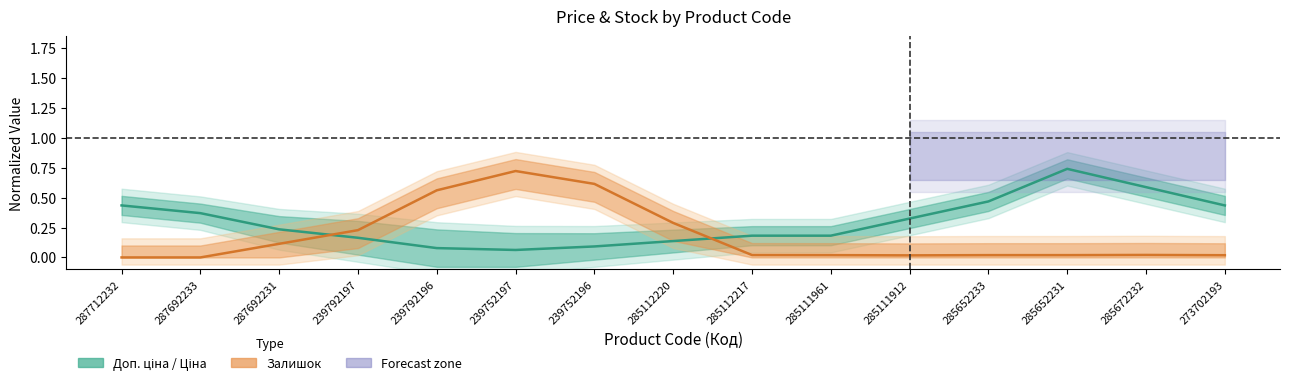

Reading left to right, what are all the values shown in this chart?

Доп. ціна (normalized): 287712232=0.4	287692233=0.4	287692231=0.2	239792197=0.2	239792196=0.1	239752197=0.1	239752196=0.1	285112220=0.1	285112217=0.2	285111961=0.2	285111912=0.3	285652233=0.5	285652231=0.7	285672232=0.6	273702193=0.4
Залишок (normalized): 287712232=0.0	287692233=0.0	287692231=0.1	239792197=0.2	239792196=0.6	239752197=0.7	239752196=0.6	285112220=0.3	285112217=0.0	285111961=0.0	285111912=0.0	285652233=0.0	285652231=0.0	285672232=0.0	273702193=0.0